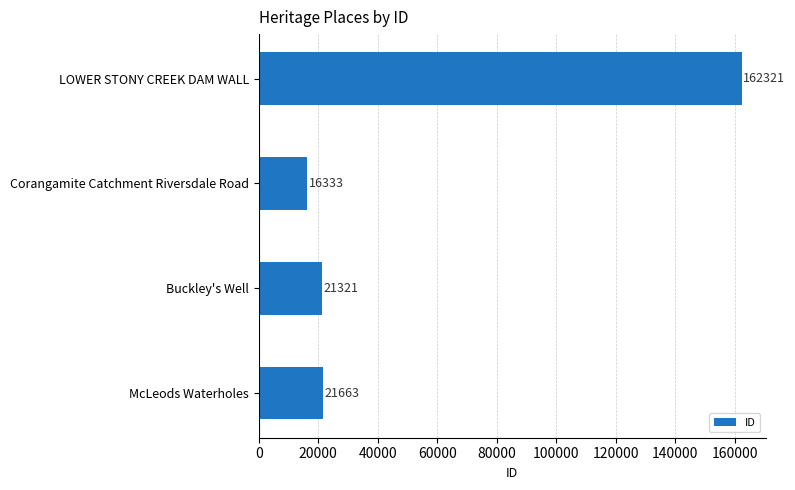

Rank the categories by value from highest to lowest.

LOWER STONY CREEK DAM WALL, McLeods Waterholes, Buckley's Well, Corangamite Catchment Riversdale Road